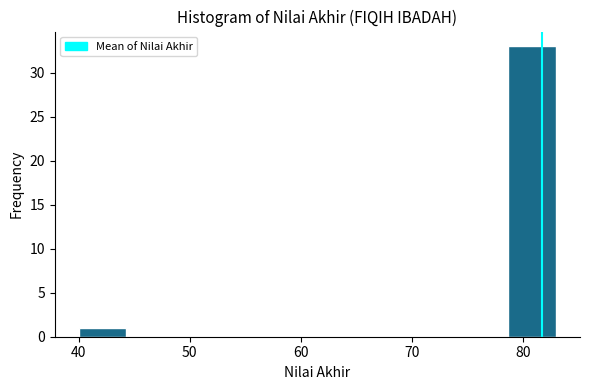

Which range on the x-axis has the tallest bar?

78.7 to 83.0